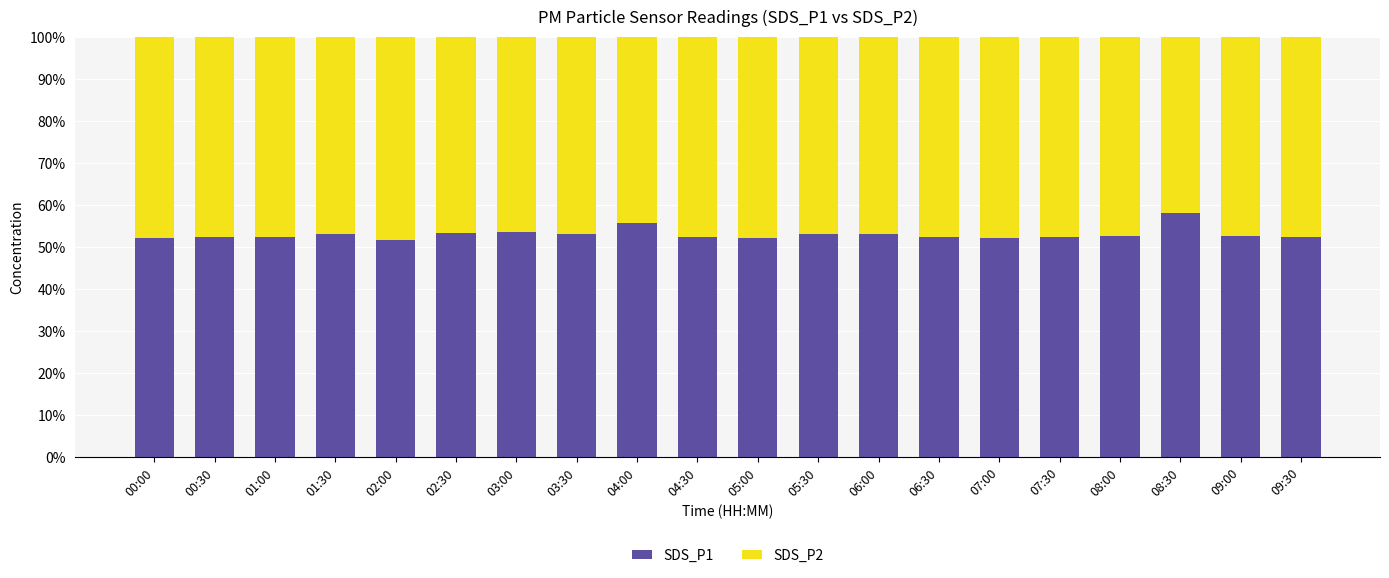

What is the sum of all SDS_P1 values?

1060.4